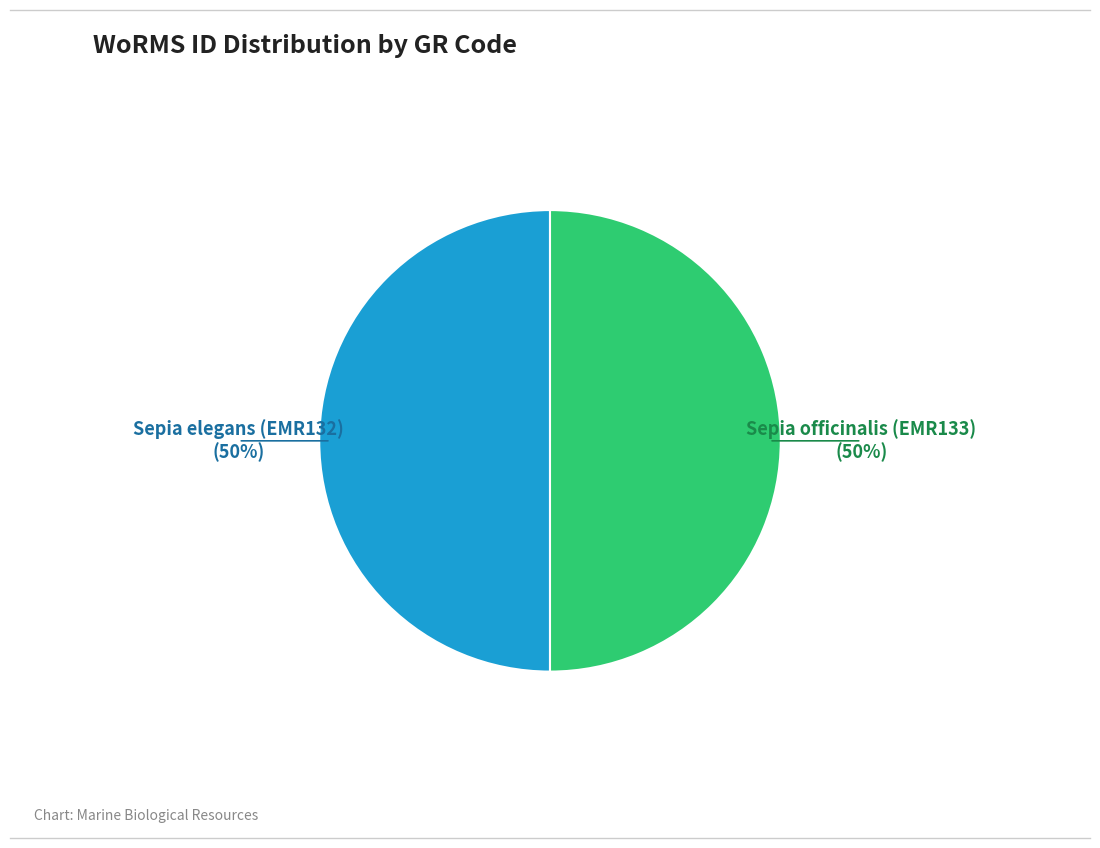

To the nearest percent, what is the average slice percentage?

50%